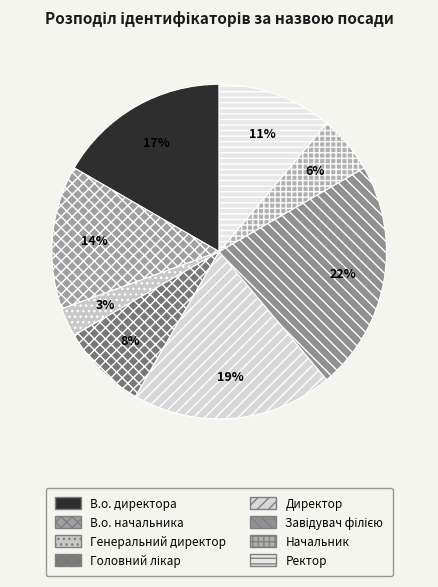

Is the sum of Директор and Завідувач філією greater than half?

No